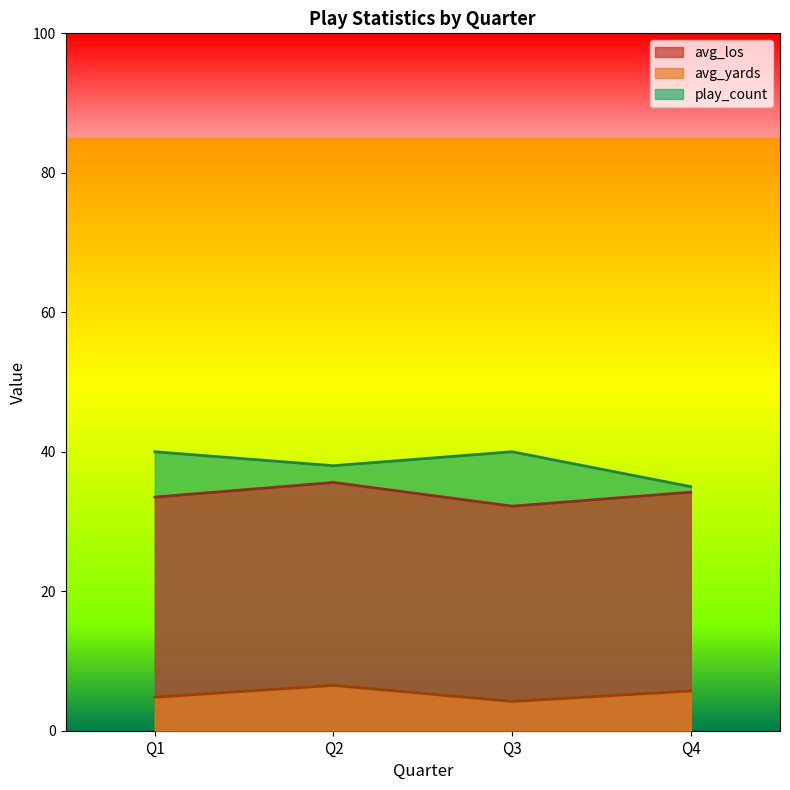

The avg_yards series shows 2.7 at Q1. True or false?

False